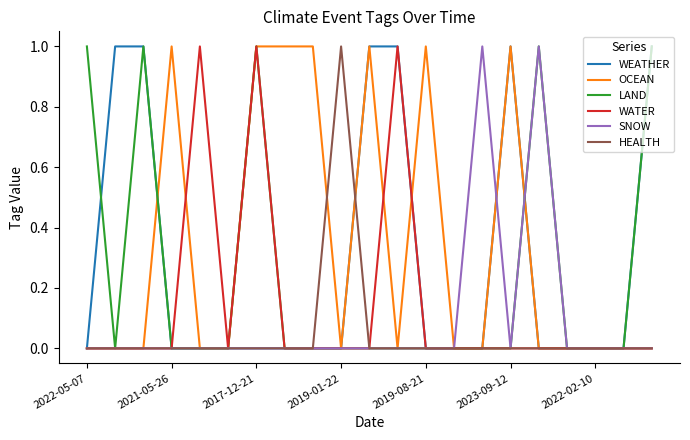

Which series has the largest total across all categories?

OCEAN